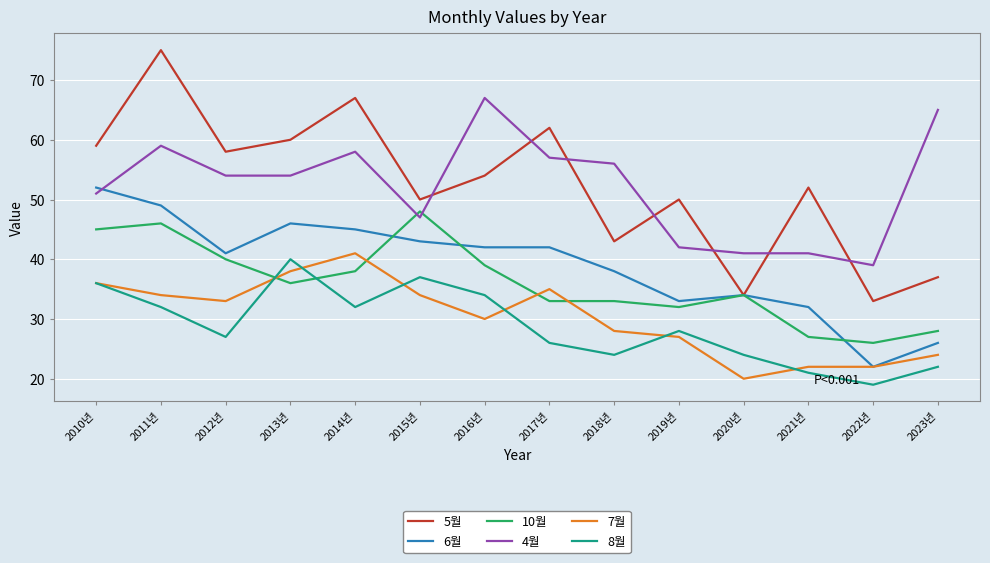

The value of 5월 at 2015년 is 82. True or false?

False